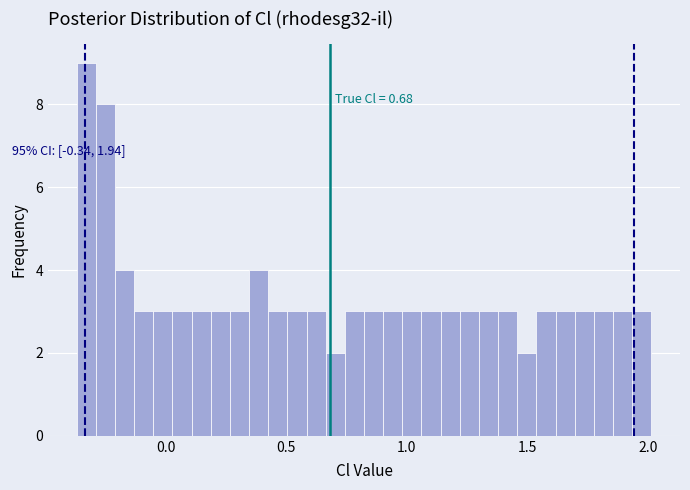

Read against the x-axis, roughly where is the centre of the tallest bar?

-0.35